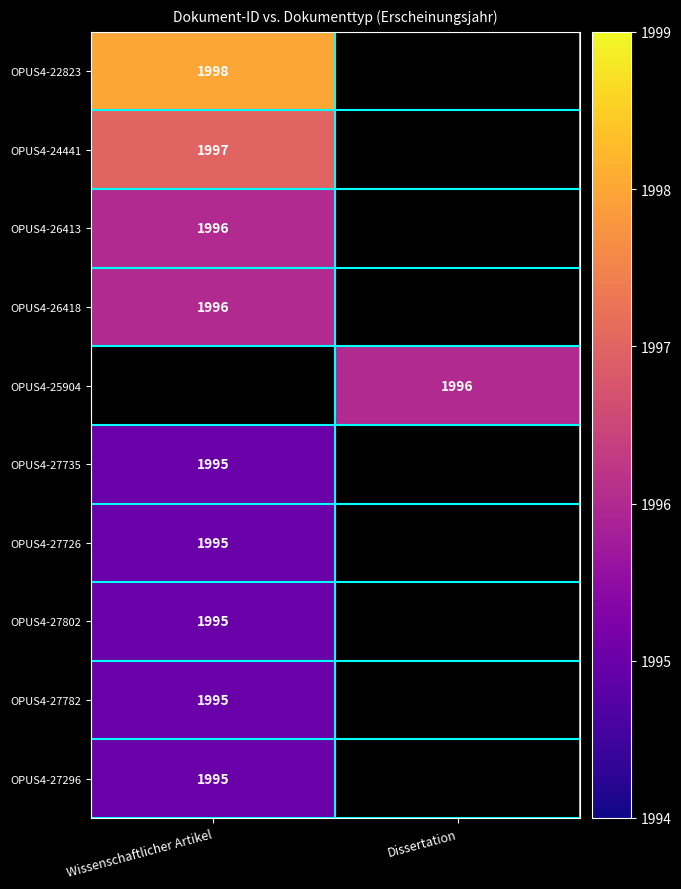

The value of OPUS4-27802 at Wissenschaftlicher Artikel is 2932. True or false?

False